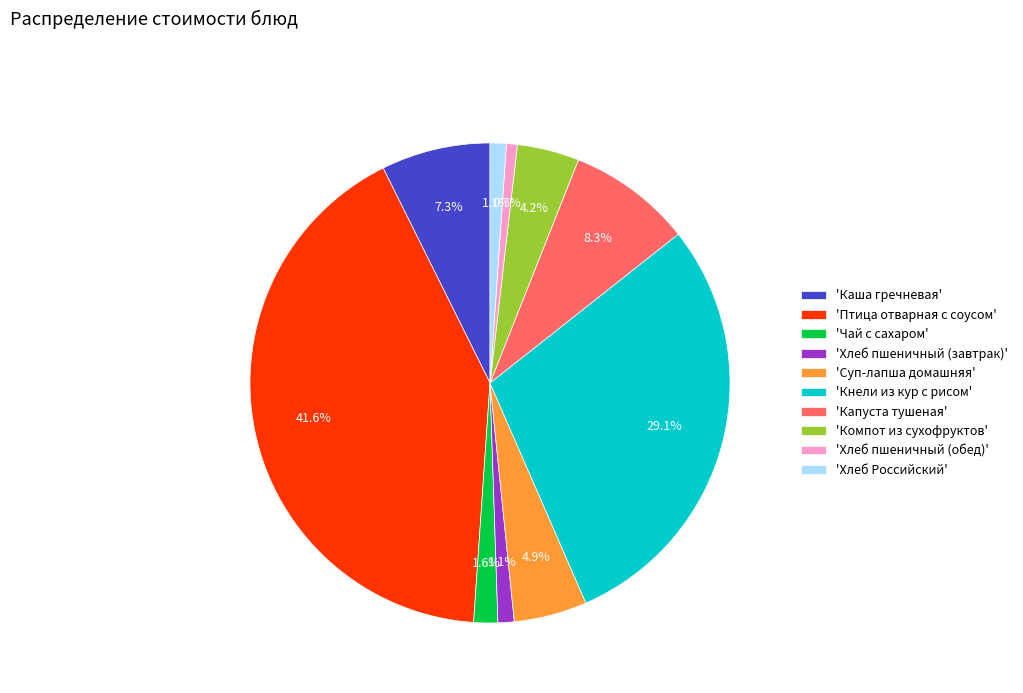

Count the number of slices in the pie.

10